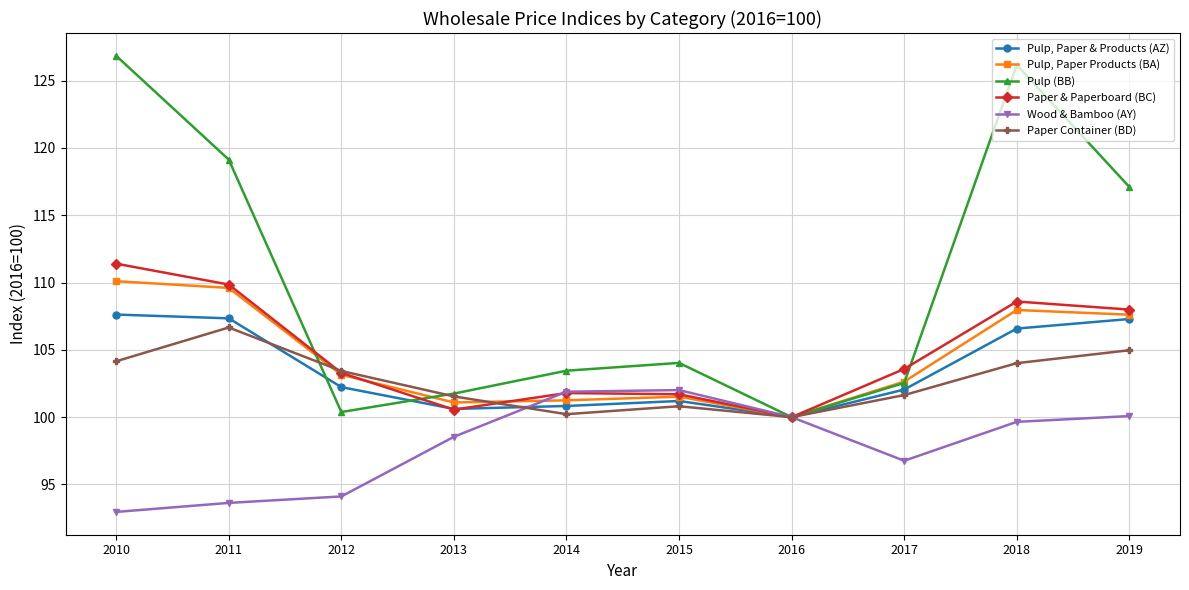

In Pulp (BB), how many points are lower than both neighbors (excluding endpoints)?

2